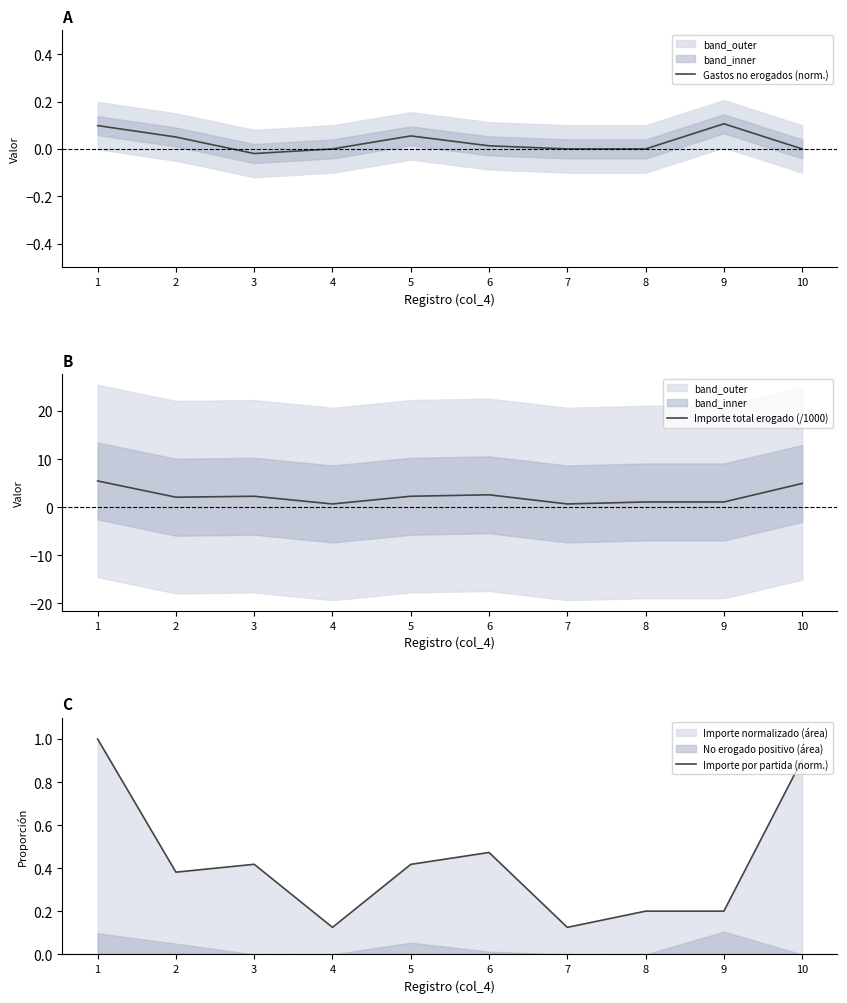

At which label does Importe por partida (norm.) reach its peak?

1